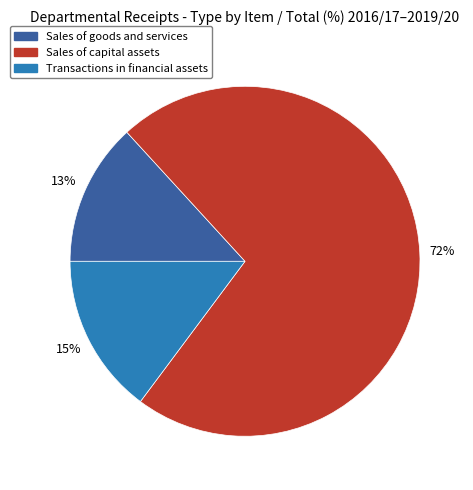

Does any single category account for the majority?

Yes